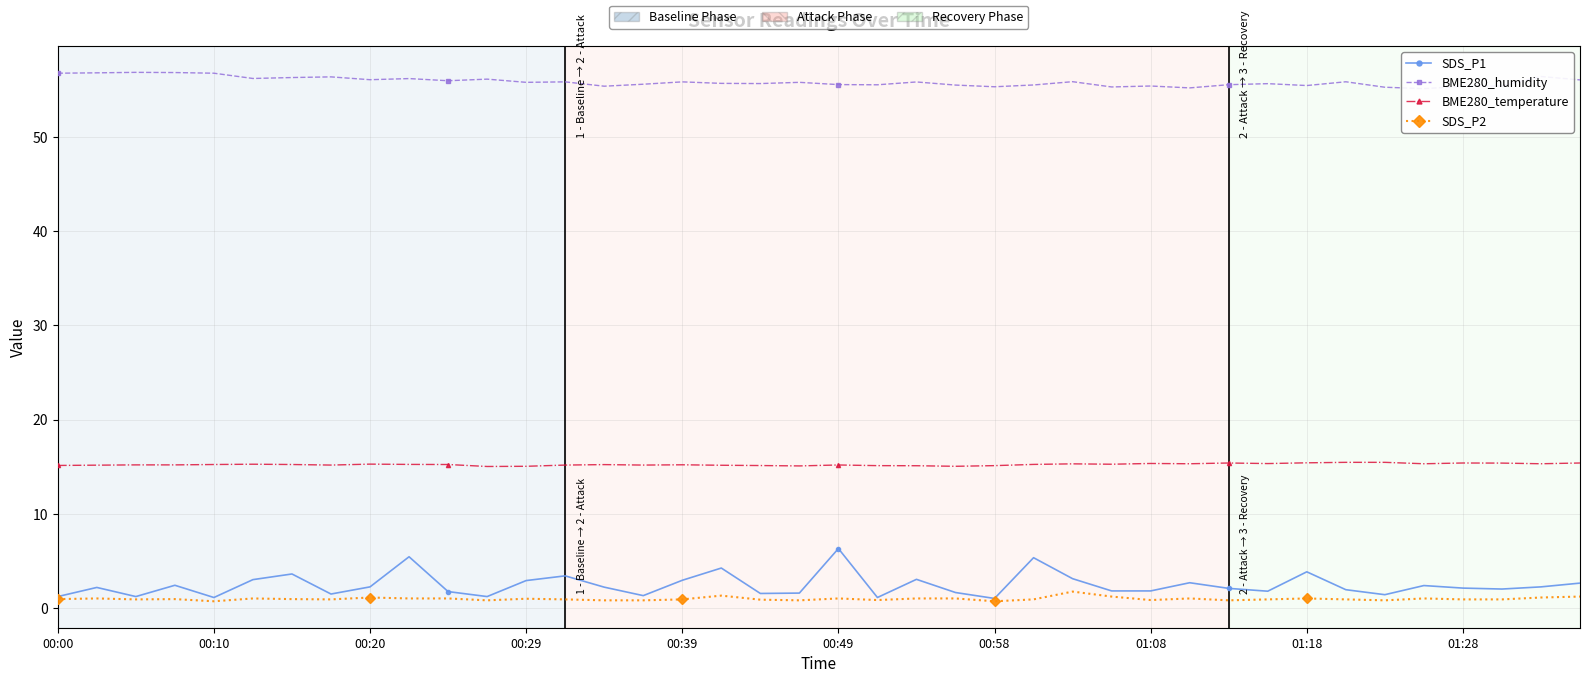

Is the value of BME280_temperature at 16 greater than the value of SDS_P1 at 01:28?

Yes